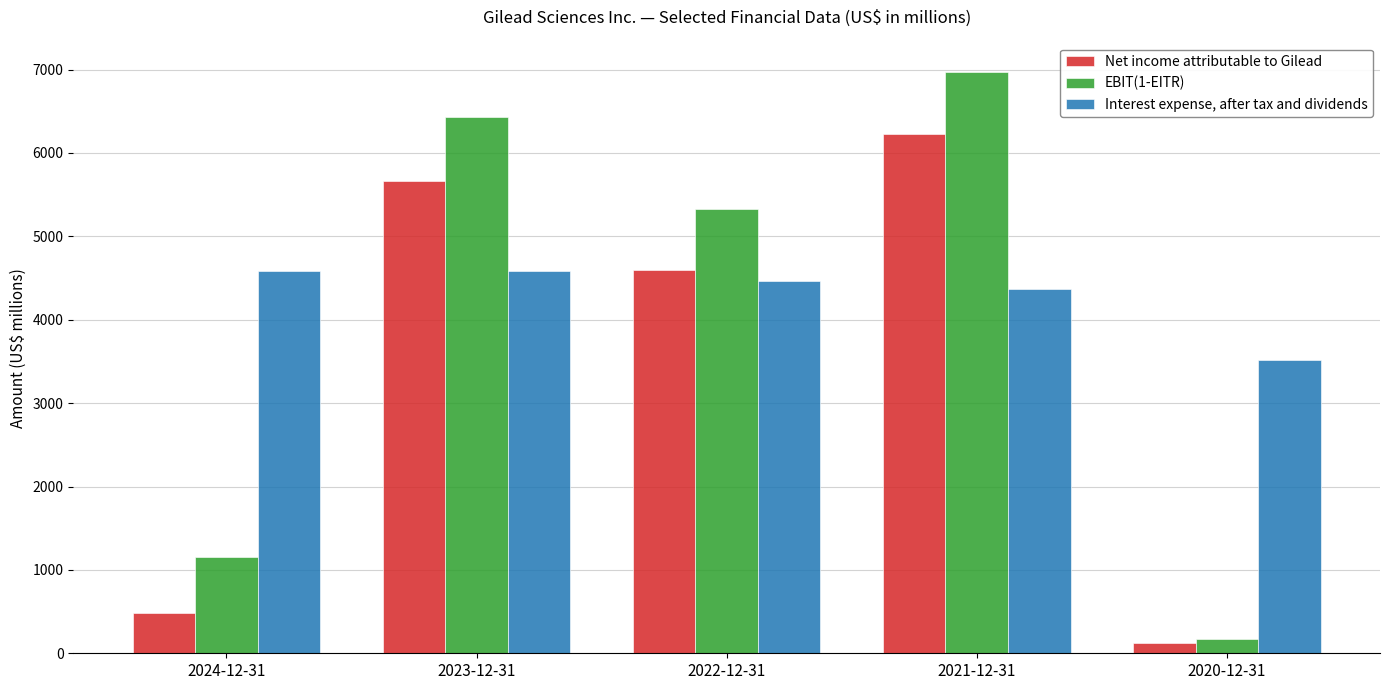

Which series has the largest total across all categories?

Interest expense, after tax and dividends